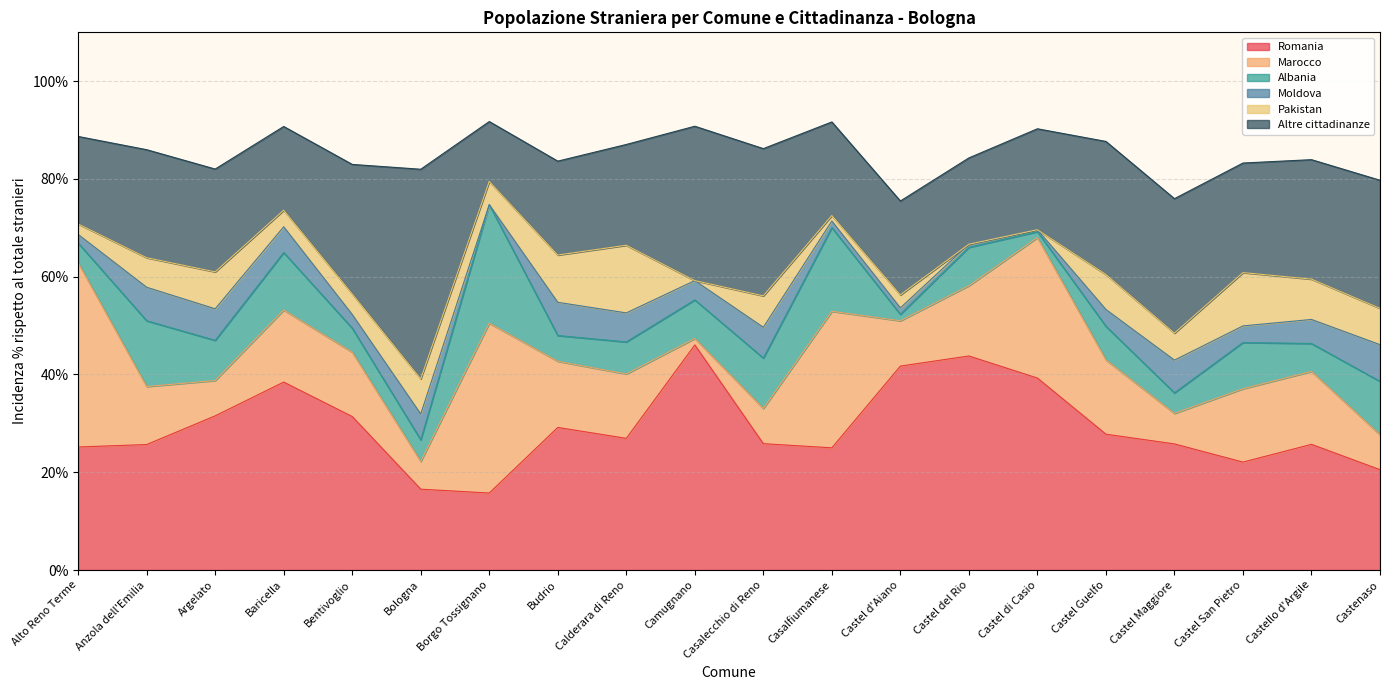

At which category does Altre cittadinanze reach its first local valley?

Baricella